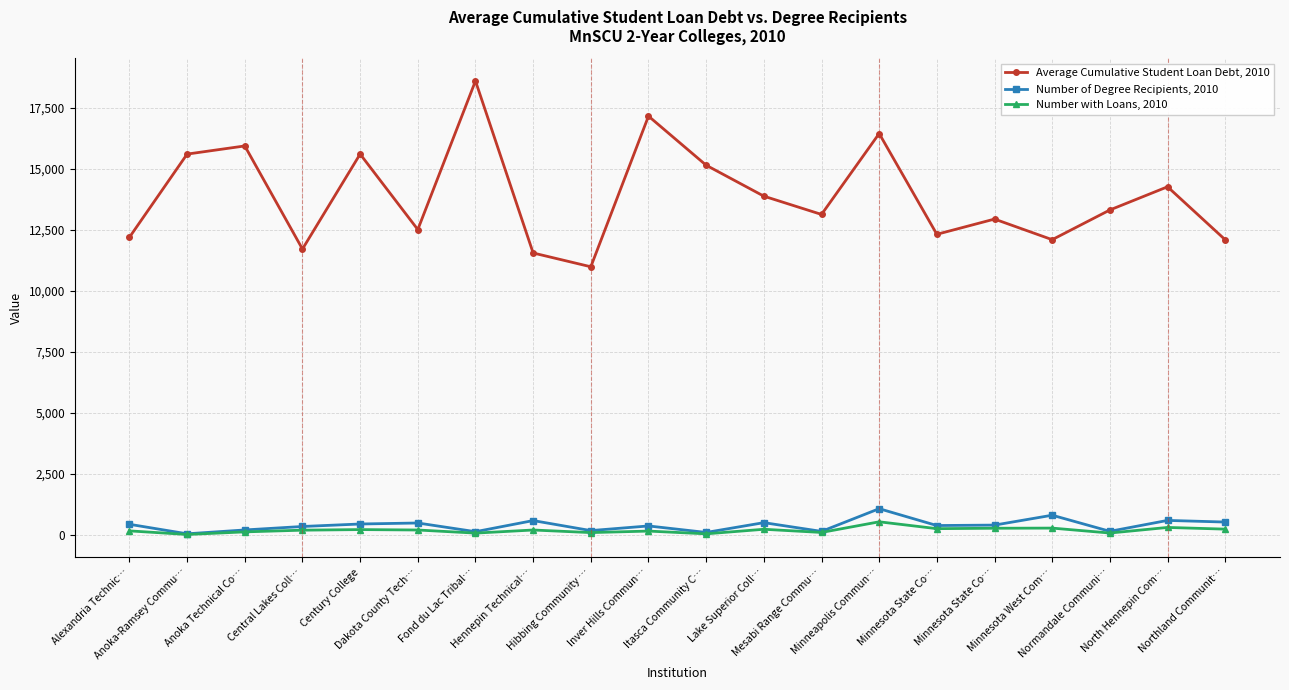

What are all the series names shown in the legend?

Average Cumulative Student Loan Debt, 2010, Number of Degree Recipients, 2010, Number with Loans, 2010